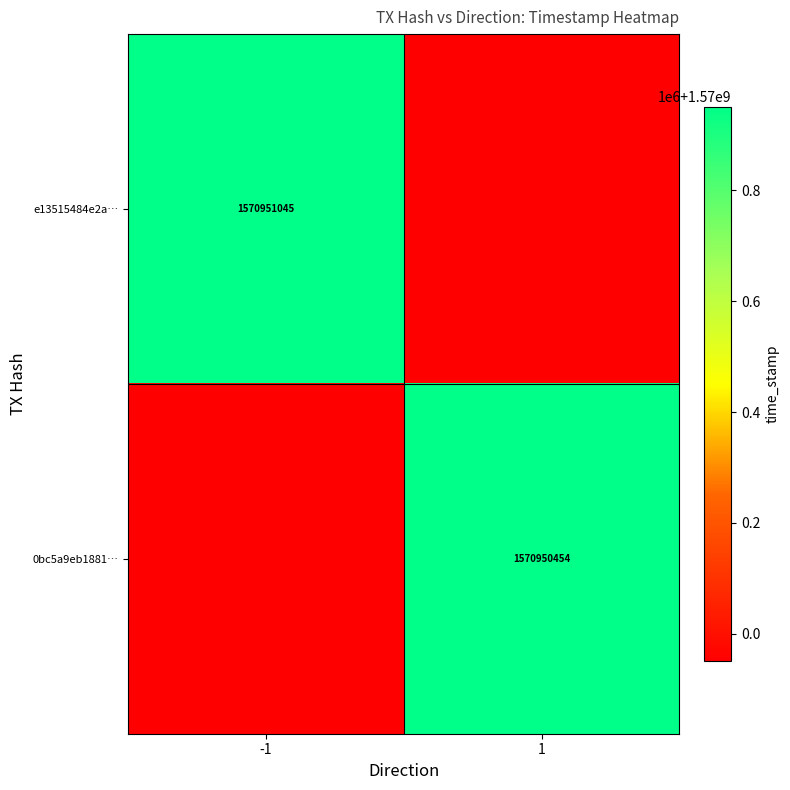

The value of e13515484e2a… at -1 is 2176099648. True or false?

False